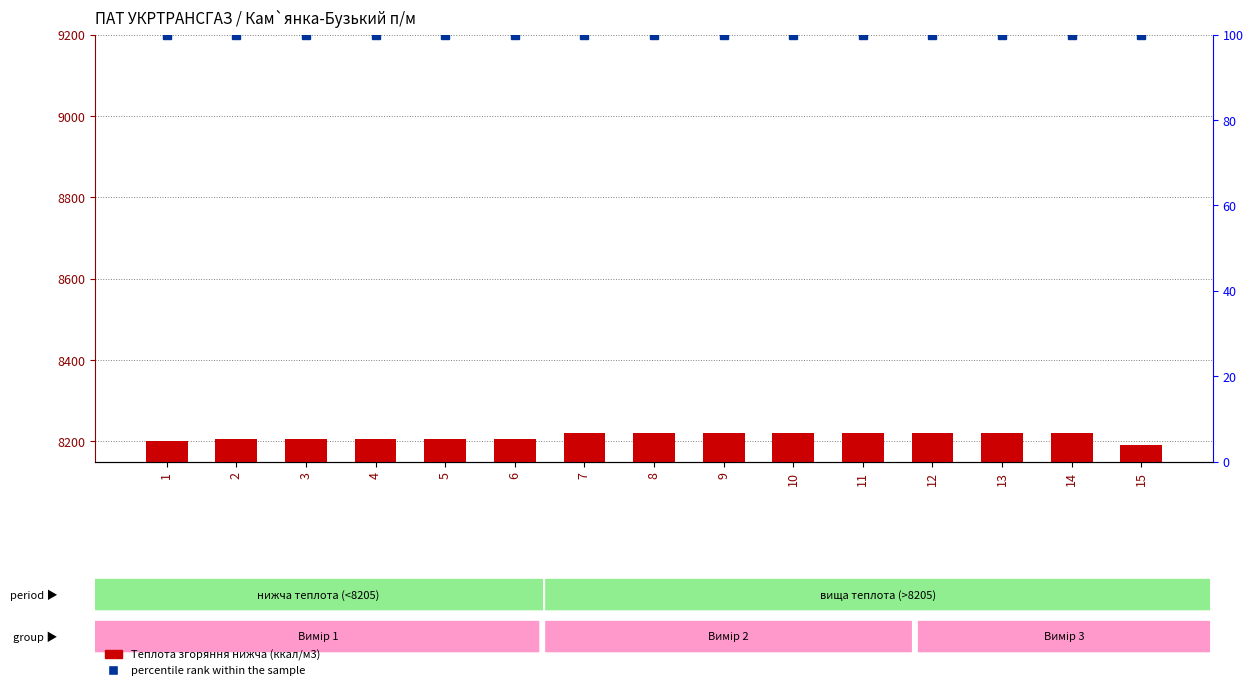

What is the total value across all series at 12?

8321.1